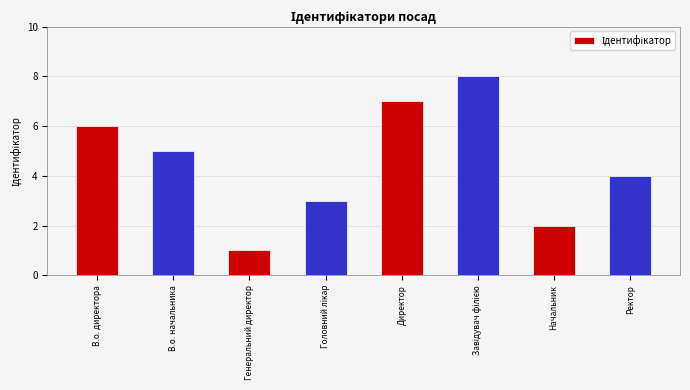

What is the change in value from В.о. начальника to Генеральний директор?

-4